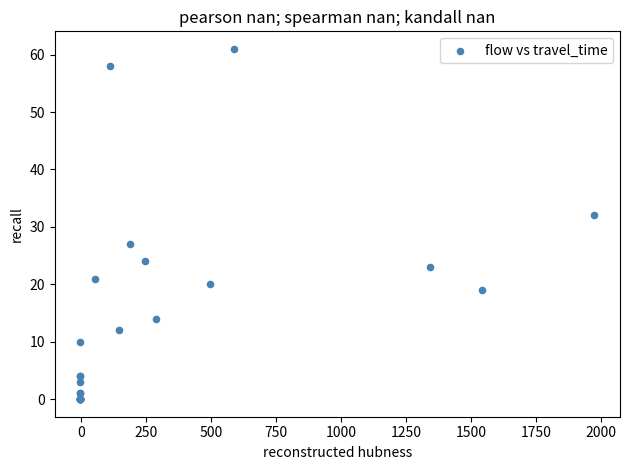

What Y value in the scatter plot is closest to 30?

32